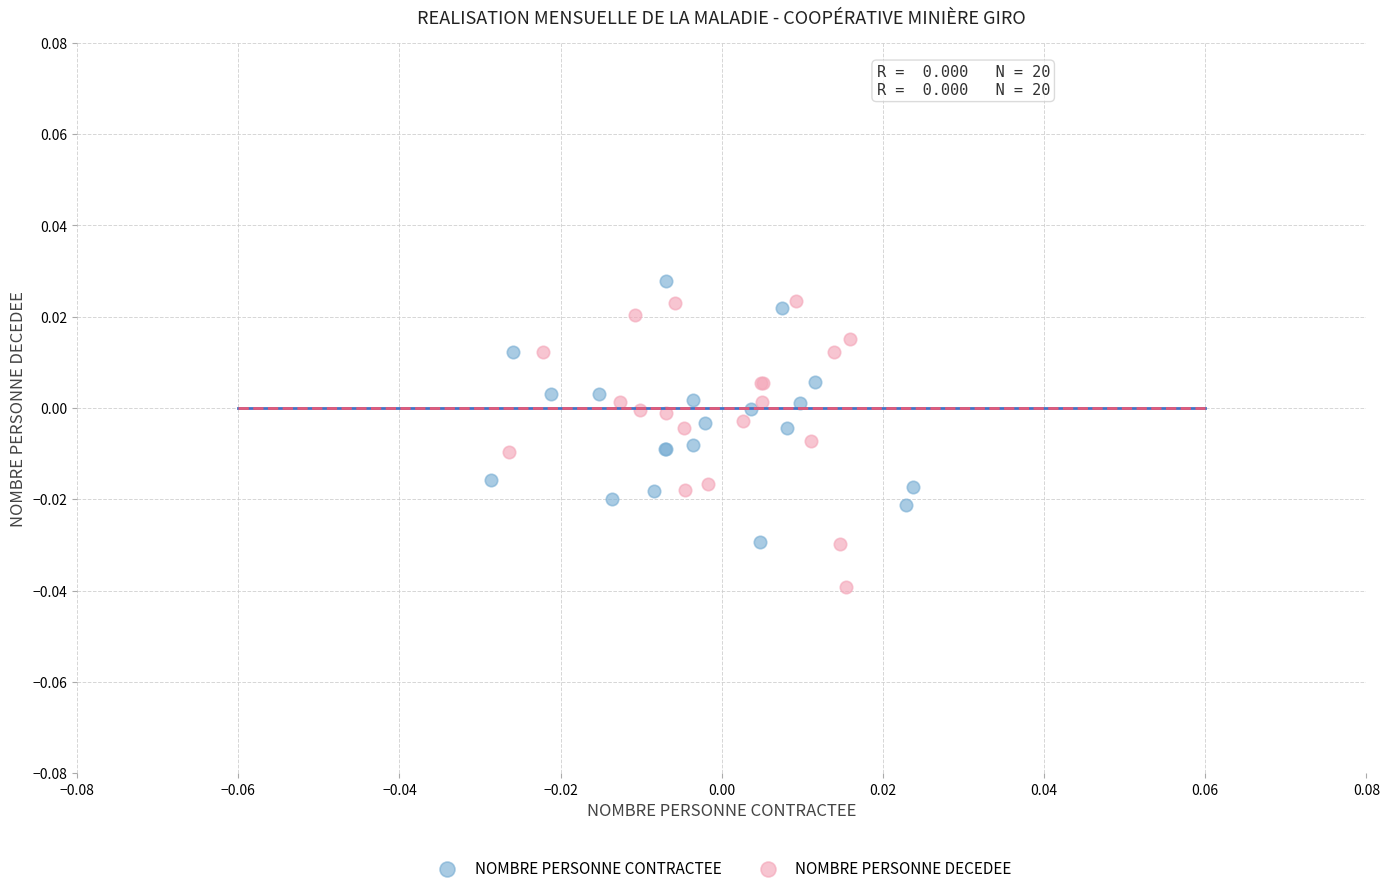

Which series contains the highest Y value?

NOMBRE PERSONNE CONTRACTEE